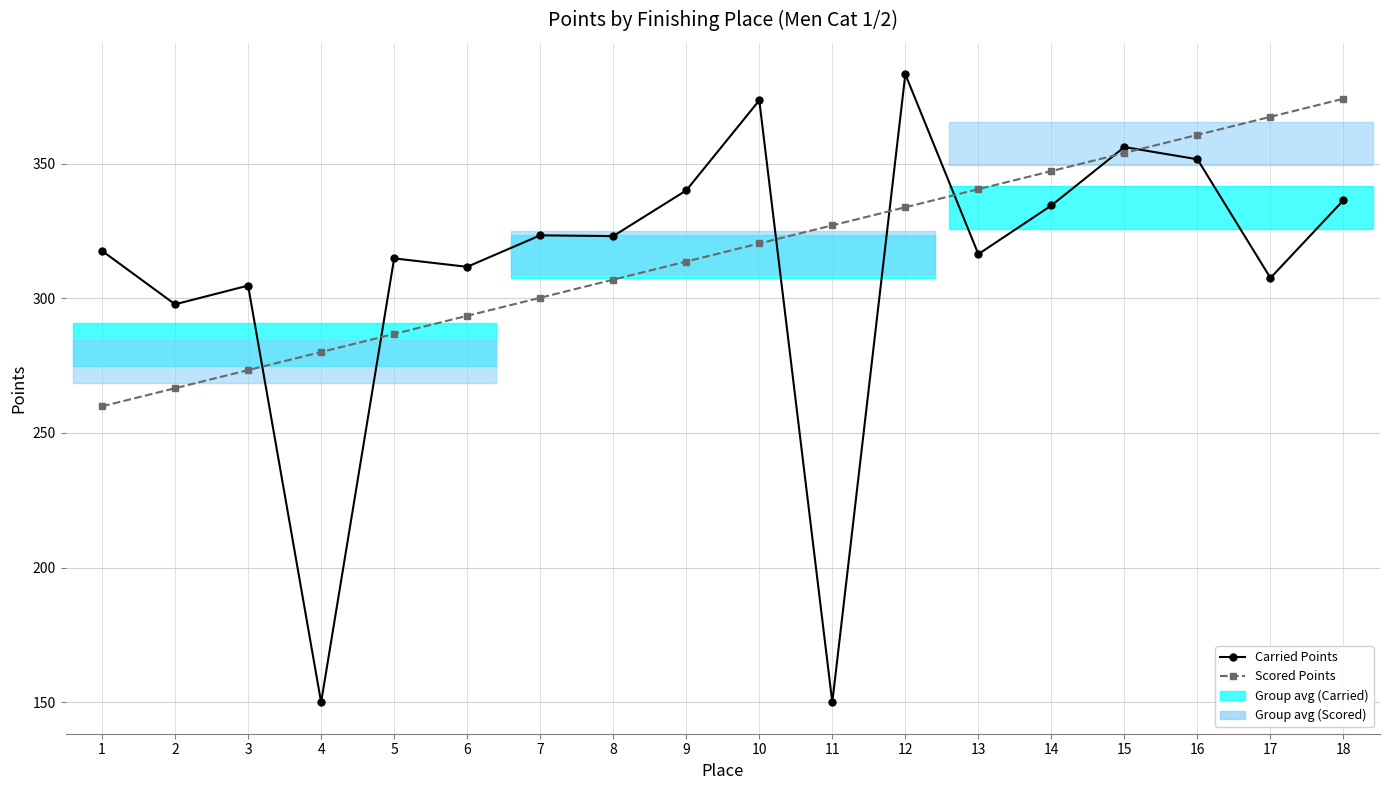

Where is Scored Points nearest to the value 316?

9